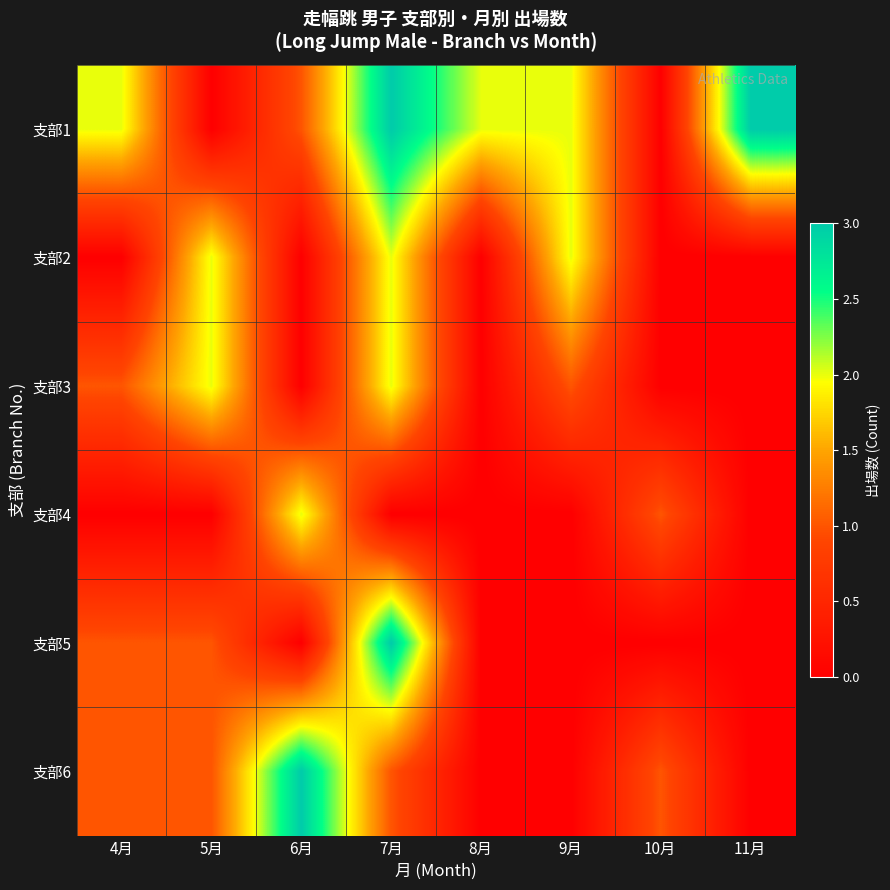

Rank the series by their maximum value, from highest to lowest.

支部1, 支部5, 支部6, 支部2, 支部3, 支部4